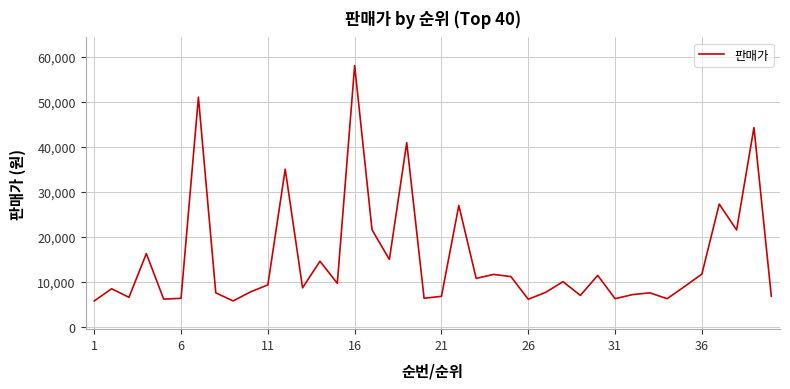

What is the difference between the maximum and minimum values?

52240